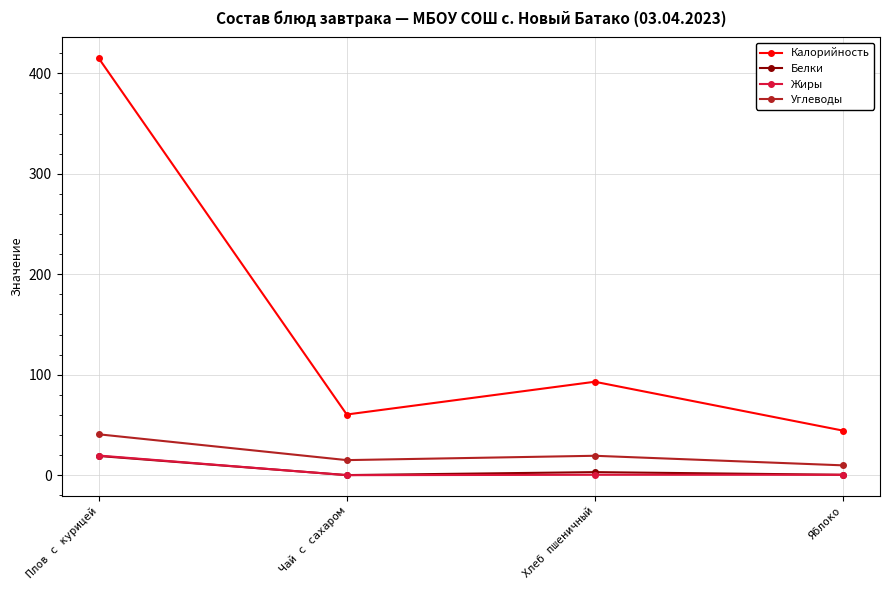

What is the label of the 1st point from the left?

Плов с курицей